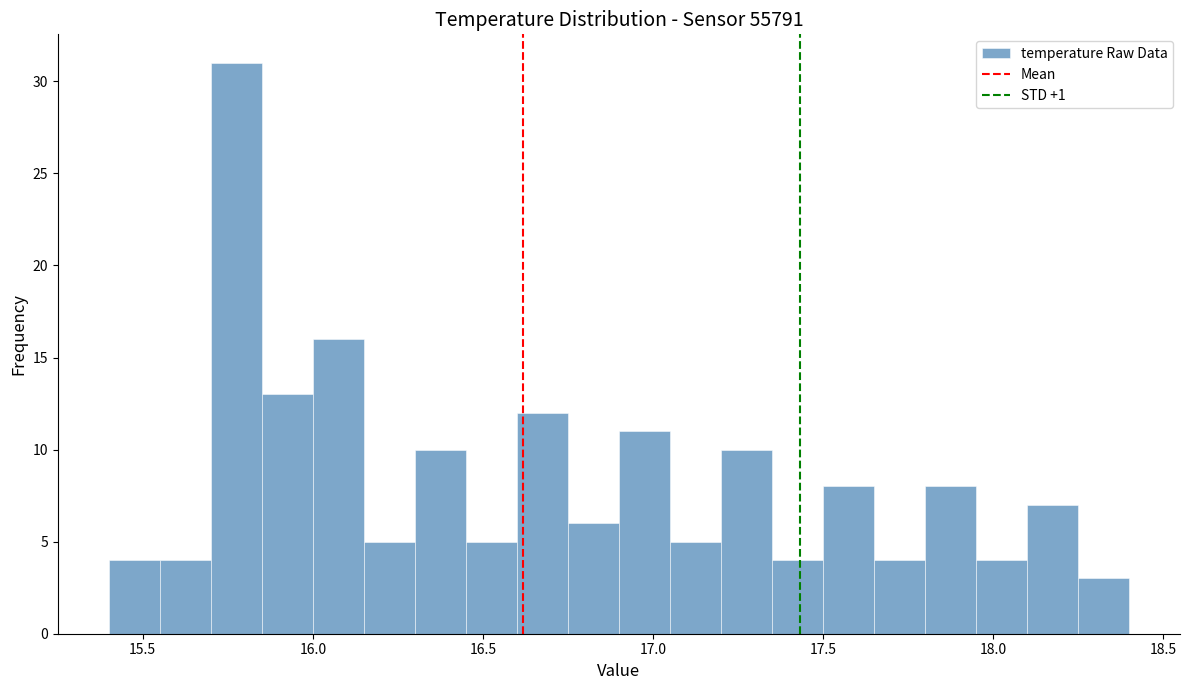

Around what value on the x-axis is the tallest bar? Give the approximate position of its centre, as read against the axis.

15.80